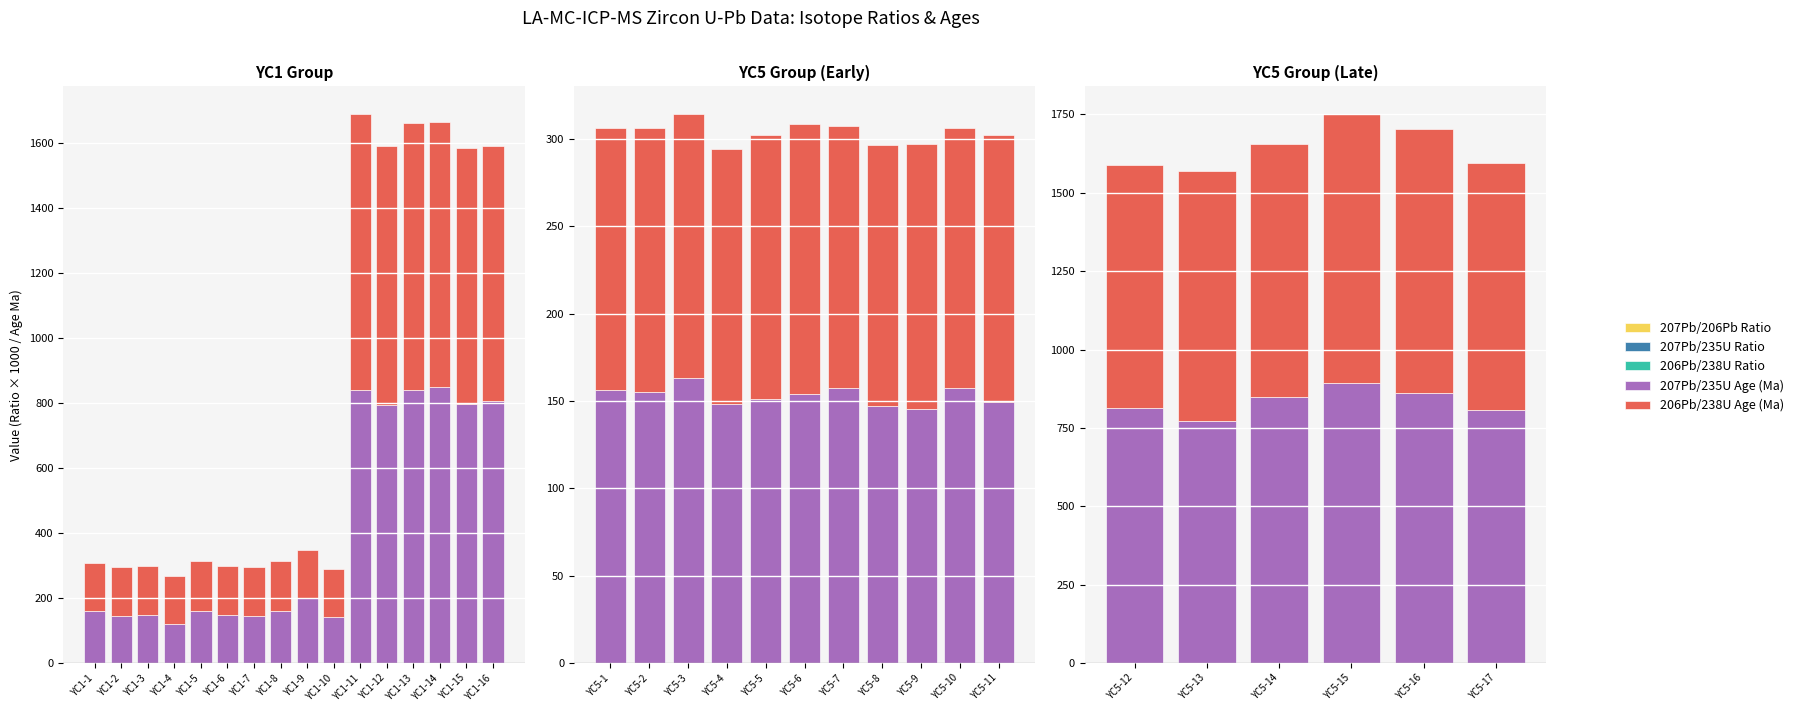

At which label does 207Pb/206Pb Ratio reach its minimum?

YC5-13